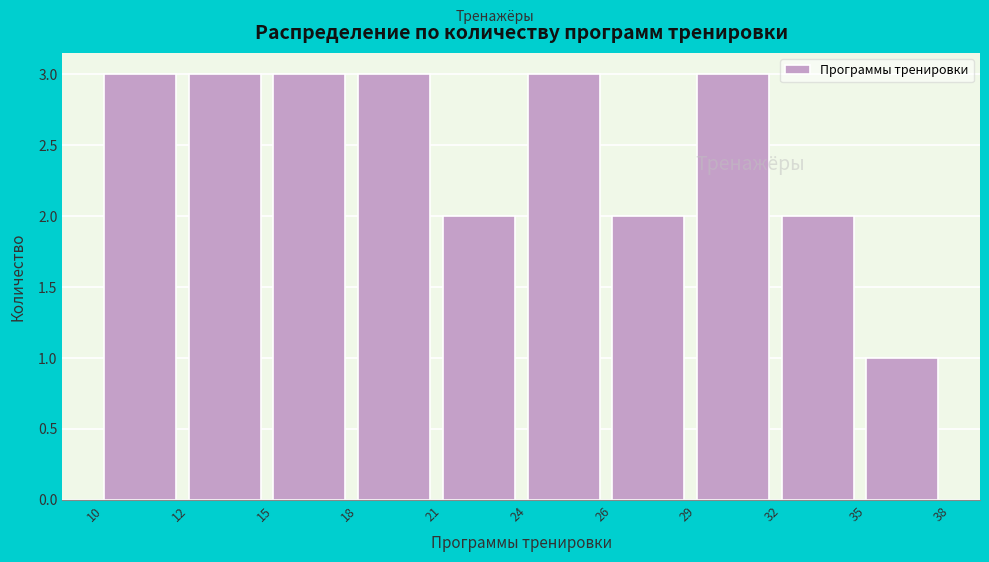

Reading left to right, list all the values displayed in this chart.

3	3	3	3	2	3	2	3	2	1